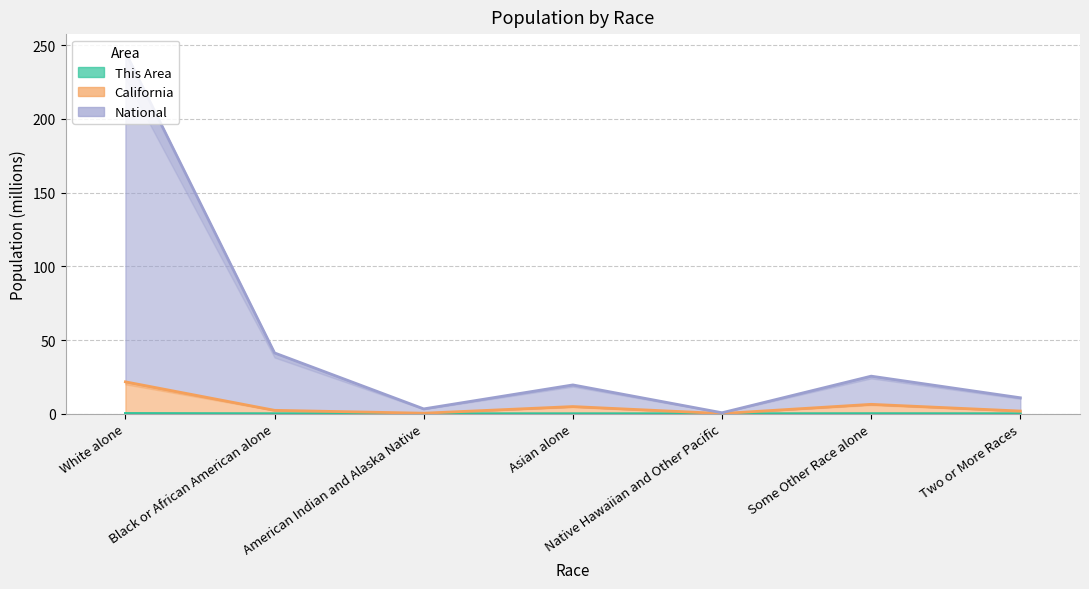

The value of This Area at White alone is 0.1. True or false?

False